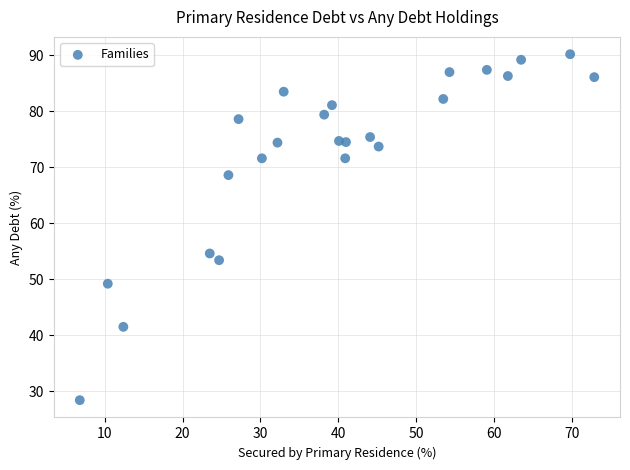

What is the range of Y values (max minus min)?

61.8